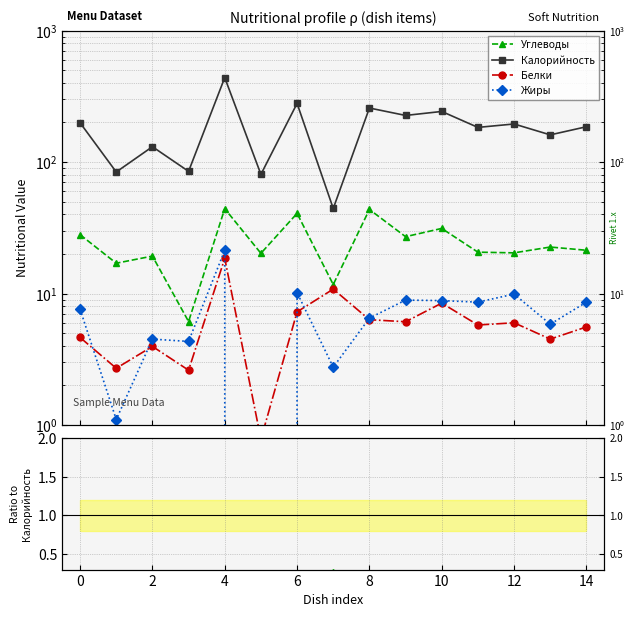

How many series are shown in this chart?

4